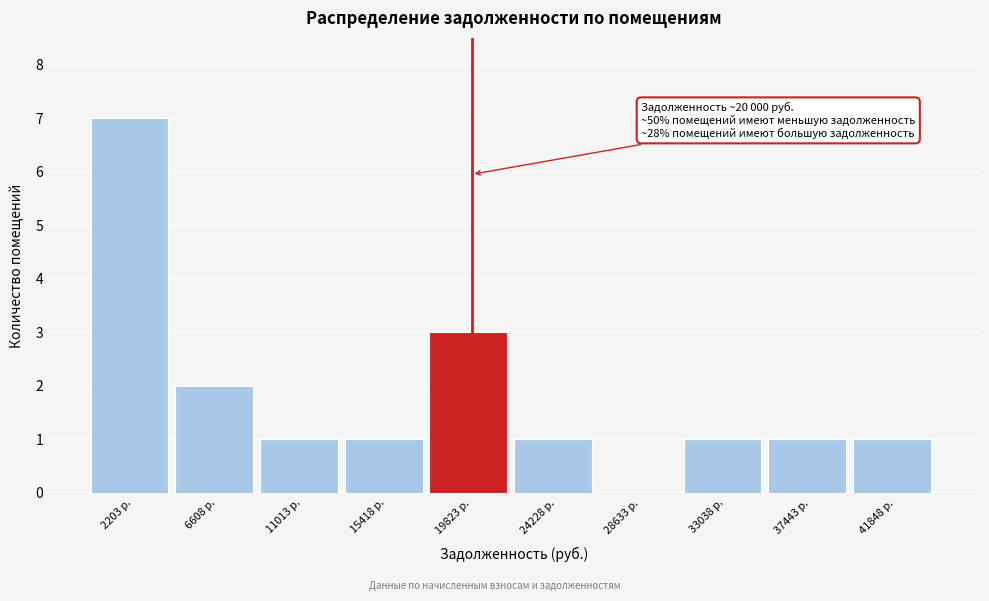

Which range on the x-axis has the tallest bar?

0 to 4500